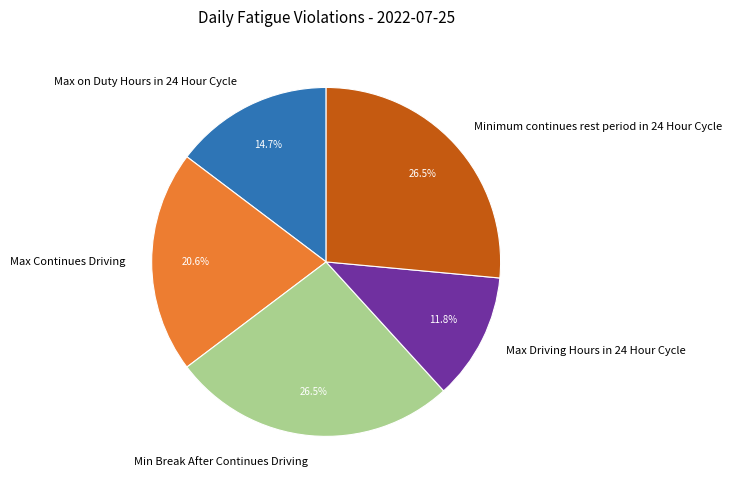

Which category has the smallest portion of the pie?

Max Driving Hours in 24 Hour Cycle